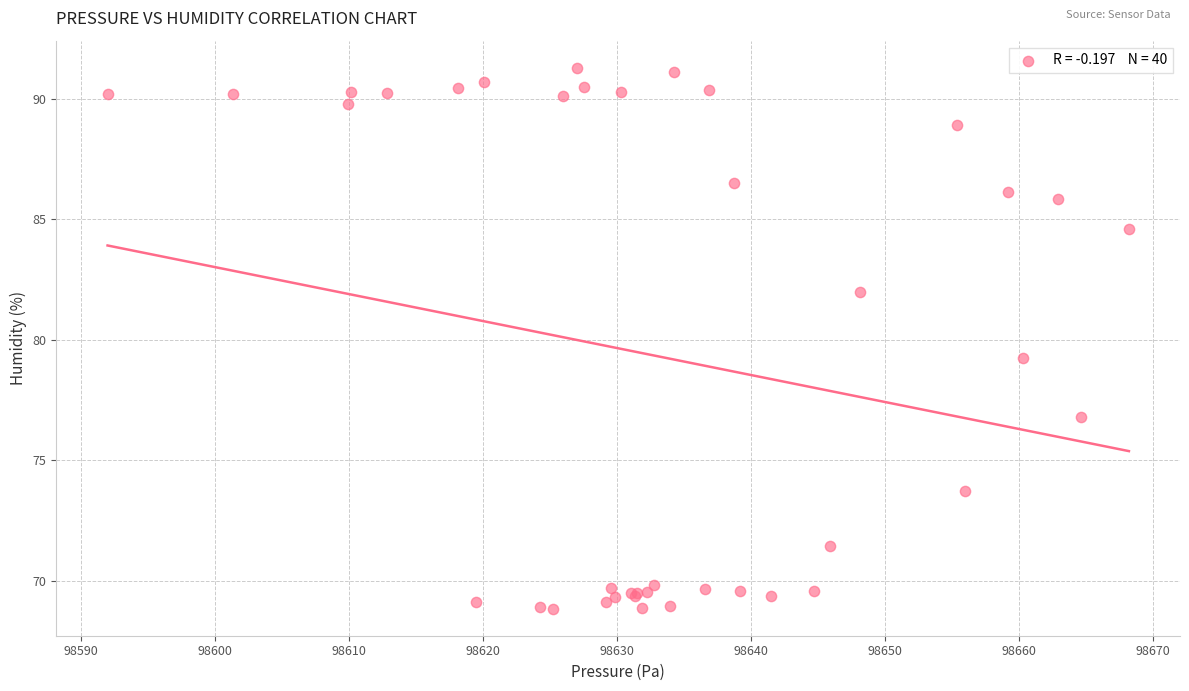

What Y value in the scatter plot is closest to 80?

79.2